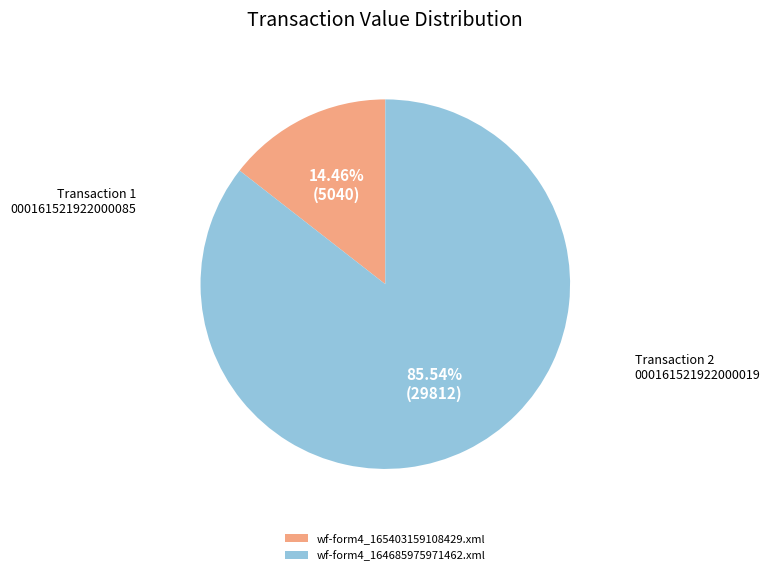

To the nearest percent, what is the combined percentage of wf-form4_165403159108429.xml and wf-form4_164685975971462.xml?

100%